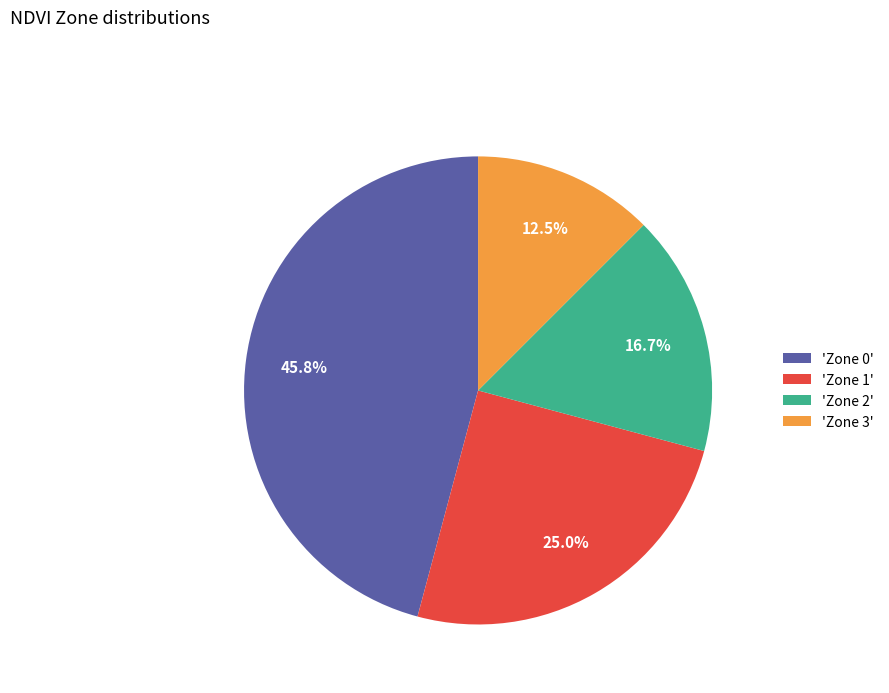

What is the smallest slice in the pie chart?

'Zone 3'